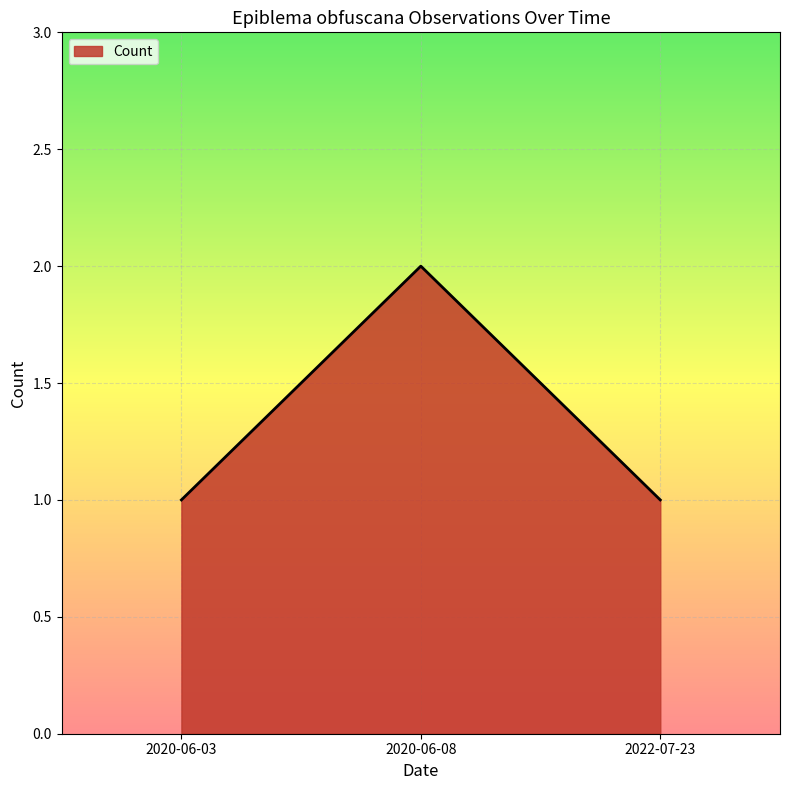

How many lines are shown in the chart?

1